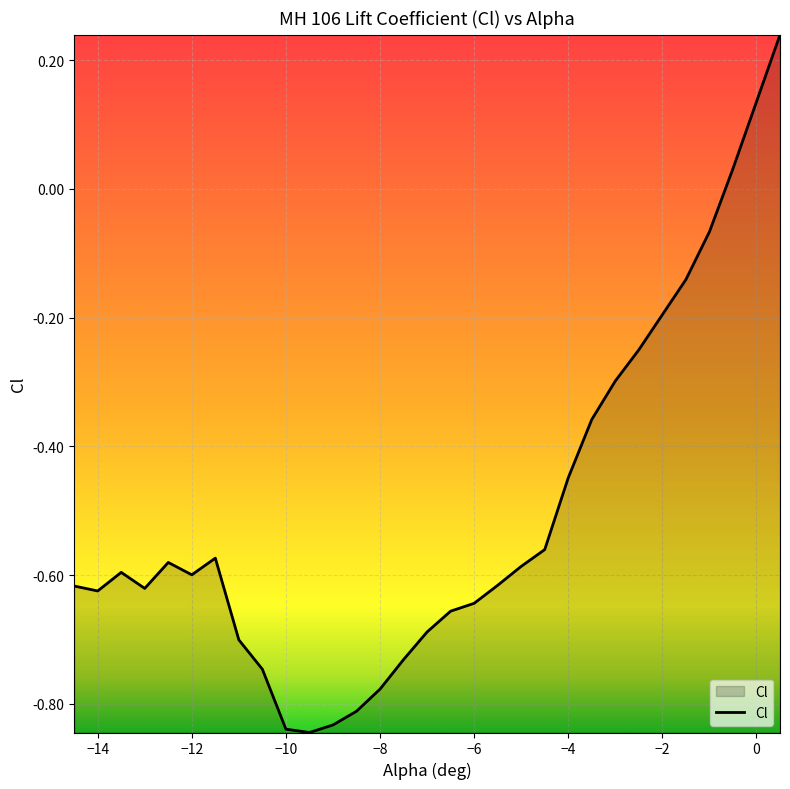

What is the difference between the maximum and minimum values?

1.1